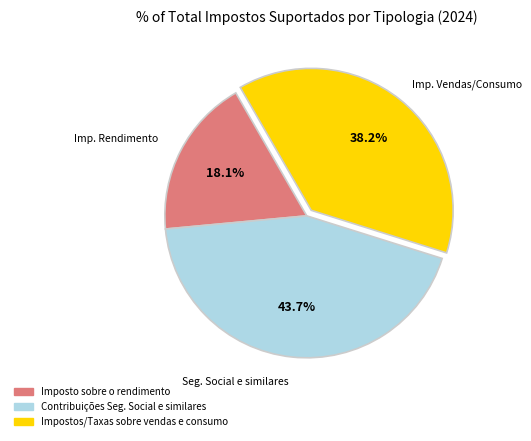

Between Contribuições Seg. Social e similares and Imposto sobre o rendimento, which is larger?

Contribuições Seg. Social e similares